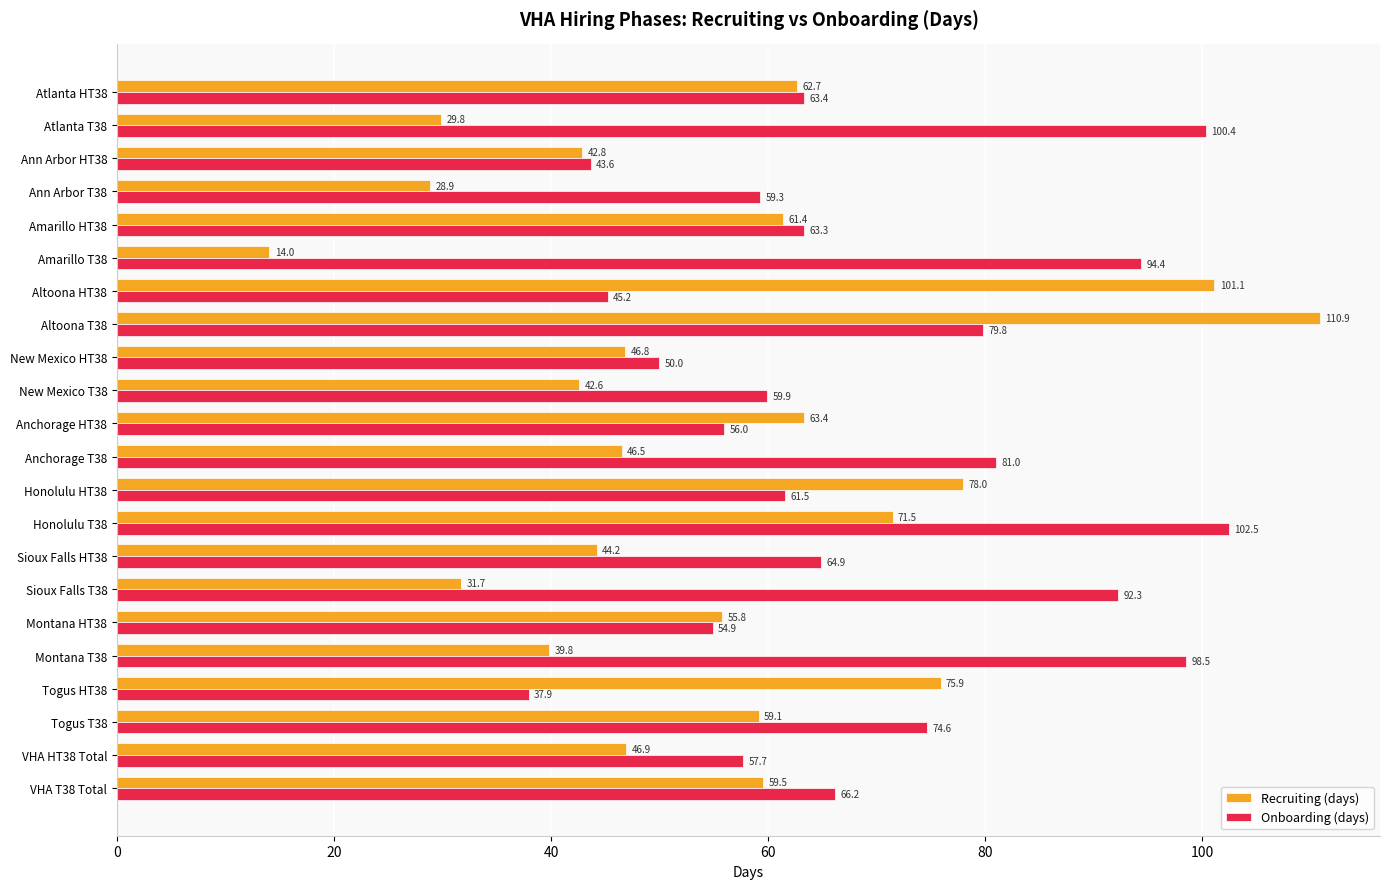

Is it true that Recruiting (days) equals 28.9 at Ann Arbor T38?

True